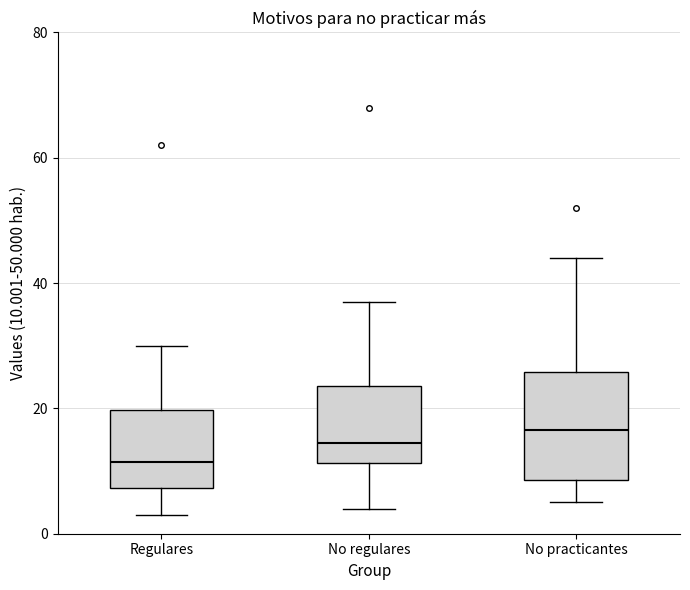

Reading left to right, transcribe this box plot: for each box, give where its median line is, the range the box spans, and where its two whiskers end, as read against the y-axis. The values are not printed on the chart, so give them approximately, as read against the axis.

Regulares: median 12, box 8 to 20, whiskers 4 to 30
No regulares: median 14, box 12 to 24, whiskers 4 to 38
No practicantes: median 16, box 8 to 26, whiskers 6 to 44